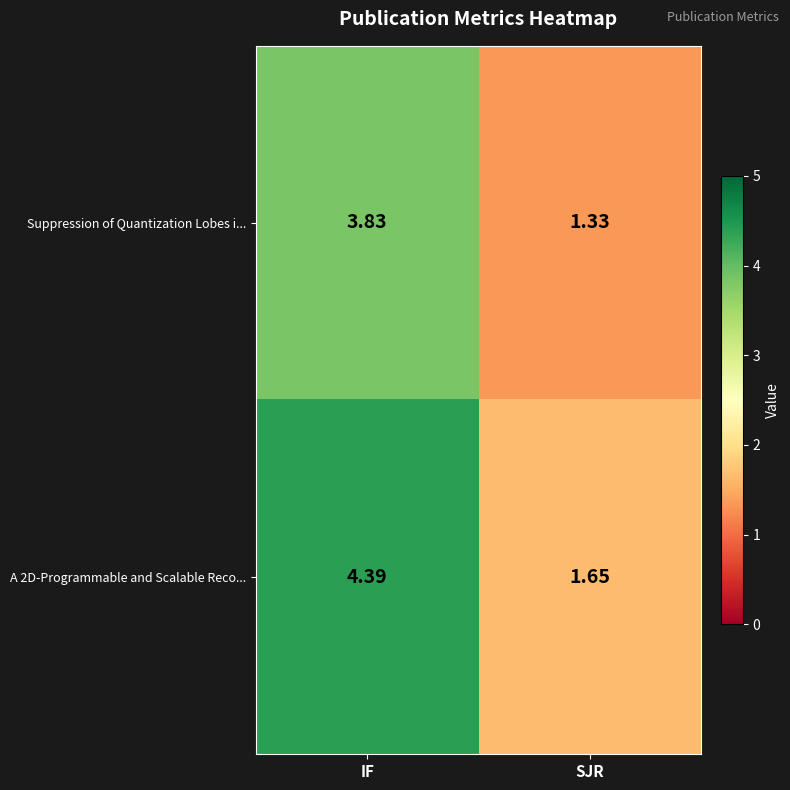

At which label does A 2D-Programmable and Scalable Reco... first exceed 4?

IF